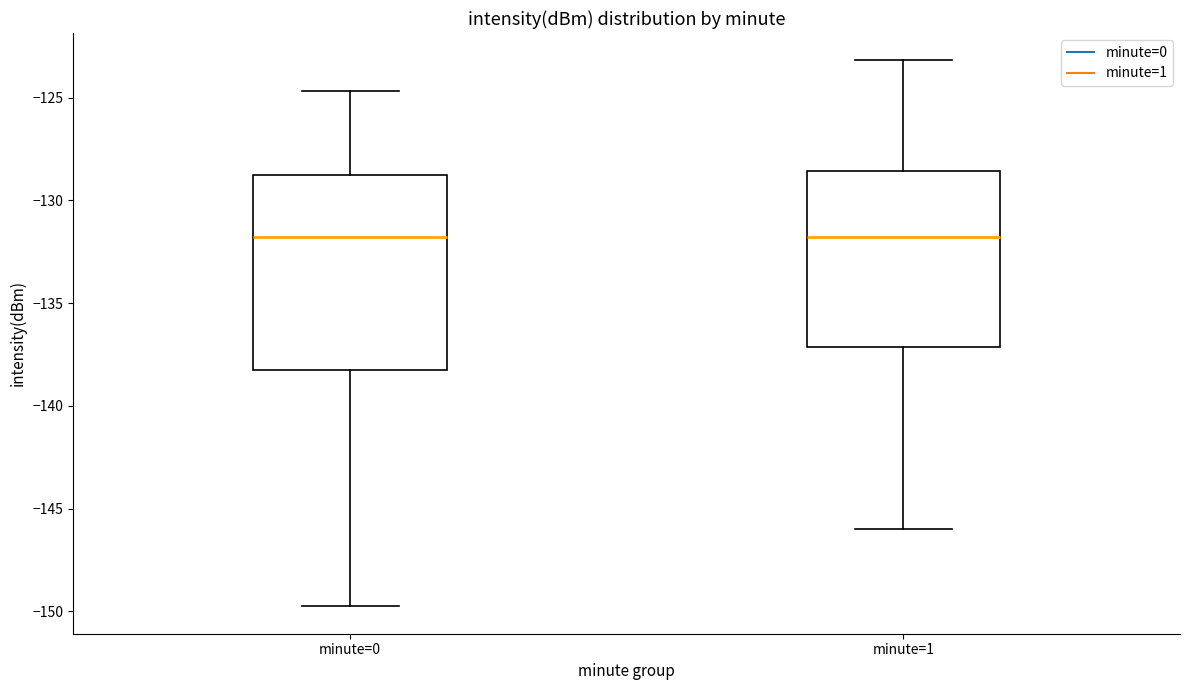

Reading left to right, read every box against the y-axis: the position of its median line, the range the box covers, and the ends of its whiskers. The values are not printed on the chart, so give them approximately, as read against the axis.

minute=0: median -132.0, box -138.0 to -129.0, whiskers -150.0 to -124.5
minute=1: median -132.0, box -137.0 to -128.5, whiskers -146.0 to -123.0